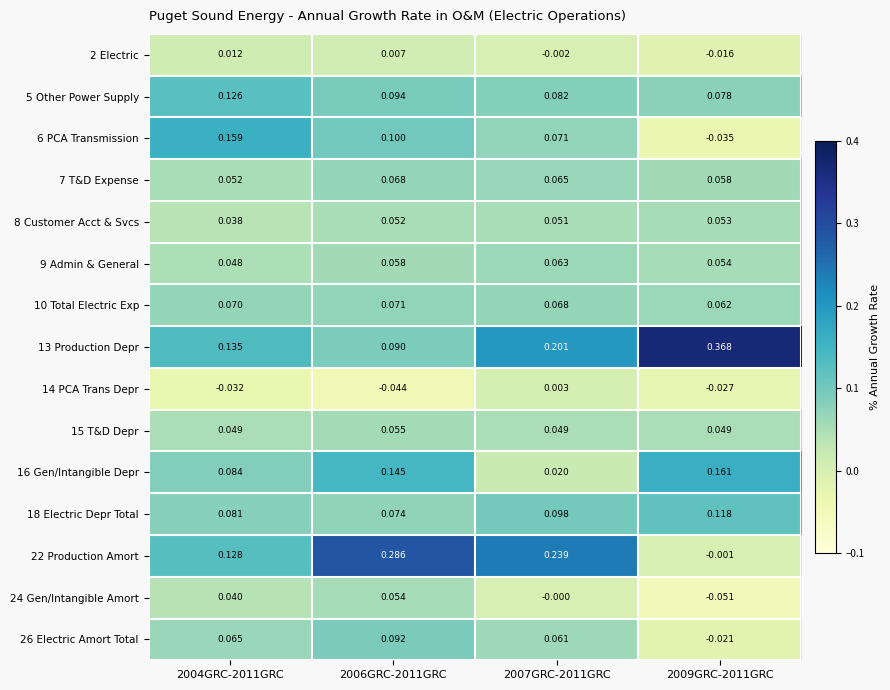

Rank the series at 2009GRC-2011GRC from highest to lowest value.

13 Production Depr, 16 Gen/Intangible Depr, 18 Electric Depr Total, 5 Other Power Supply, 10 Total Electric Exp, 7 T&D Expense, 9 Admin & General, 8 Customer Acct & Svcs, 15 T&D Depr, 22 Production Amort, 2 Electric, 26 Electric Amort Total, 14 PCA Trans Depr, 6 PCA Transmission, 24 Gen/Intangible Amort